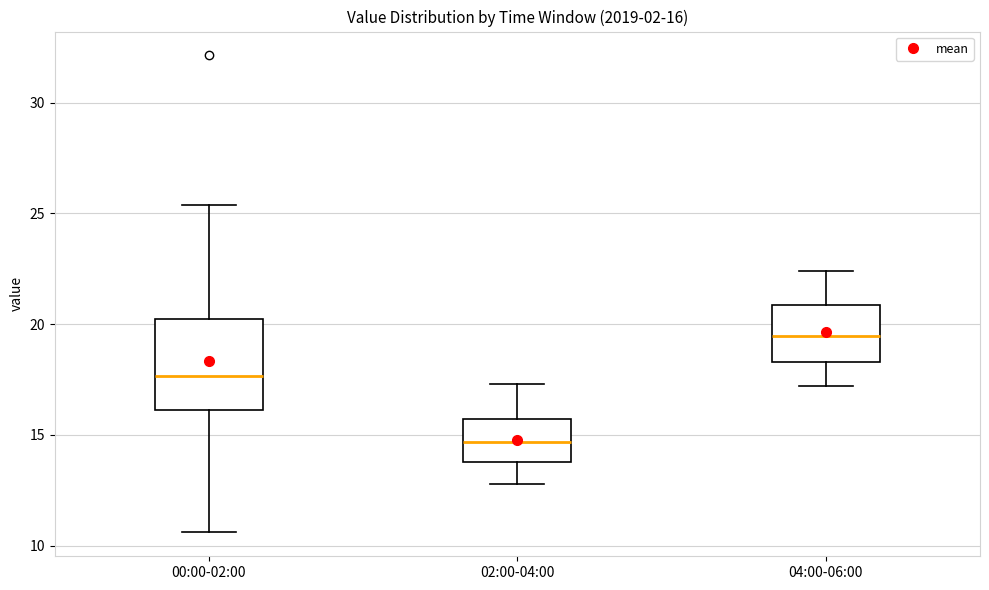

Which box is the tallest, from its lower edge to its upper edge?

00:00-02:00